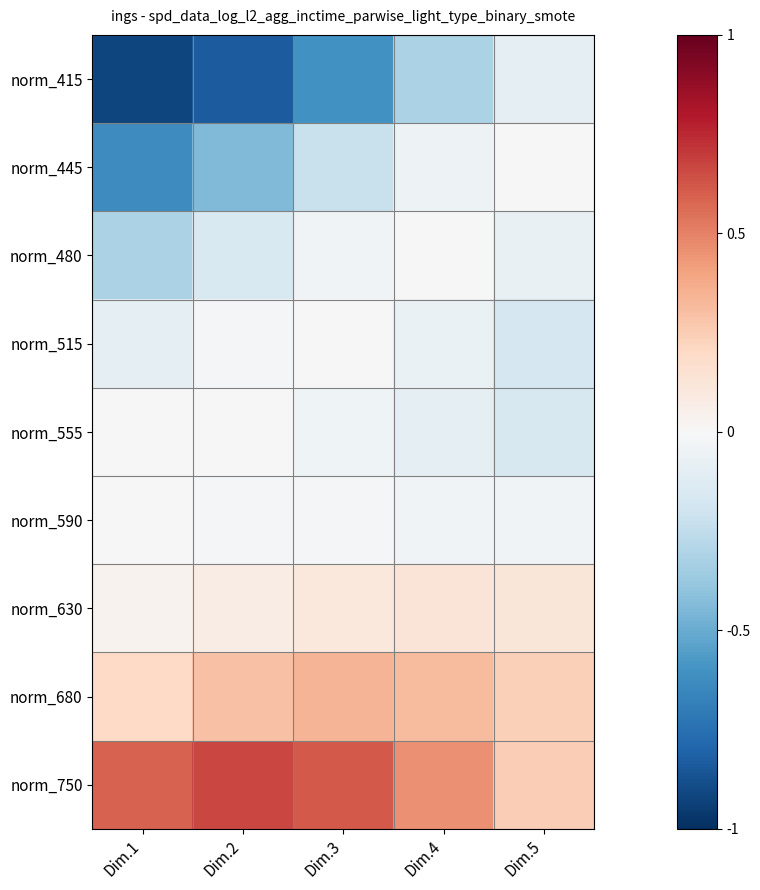

Reading right to left, transcribe all the data shown in this chart.

norm_415: Dim.5=-0.1	Dim.4=-0.3	Dim.3=-0.6	Dim.2=-0.8	Dim.1=-0.9
norm_445: Dim.5=-0.0	Dim.4=-0.1	Dim.3=-0.2	Dim.2=-0.4	Dim.1=-0.6
norm_480: Dim.5=-0.1	Dim.4=-0.0	Dim.3=-0.0	Dim.2=-0.2	Dim.1=-0.3
norm_515: Dim.5=-0.2	Dim.4=-0.1	Dim.3=-0.0	Dim.2=-0.0	Dim.1=-0.1
norm_555: Dim.5=-0.2	Dim.4=-0.1	Dim.3=-0.0	Dim.2=-0.0	Dim.1=-0.0
norm_590: Dim.5=-0.0	Dim.4=-0.0	Dim.3=-0.0	Dim.2=-0.0	Dim.1=-0.0
norm_630: Dim.5=0.1	Dim.4=0.1	Dim.3=0.1	Dim.2=0.1	Dim.1=0.0
norm_680: Dim.5=0.2	Dim.4=0.3	Dim.3=0.3	Dim.2=0.3	Dim.1=0.2
norm_750: Dim.5=0.2	Dim.4=0.5	Dim.3=0.6	Dim.2=0.7	Dim.1=0.6